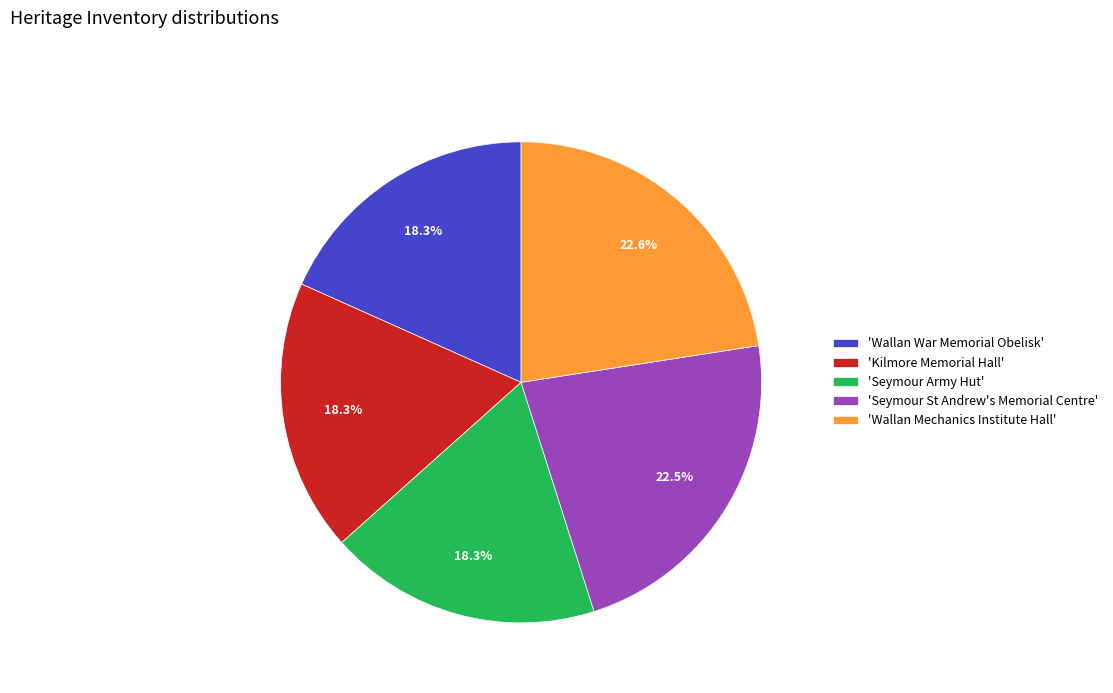

To the nearest percent, what is the difference between the largest and smallest slice percentages?

4%